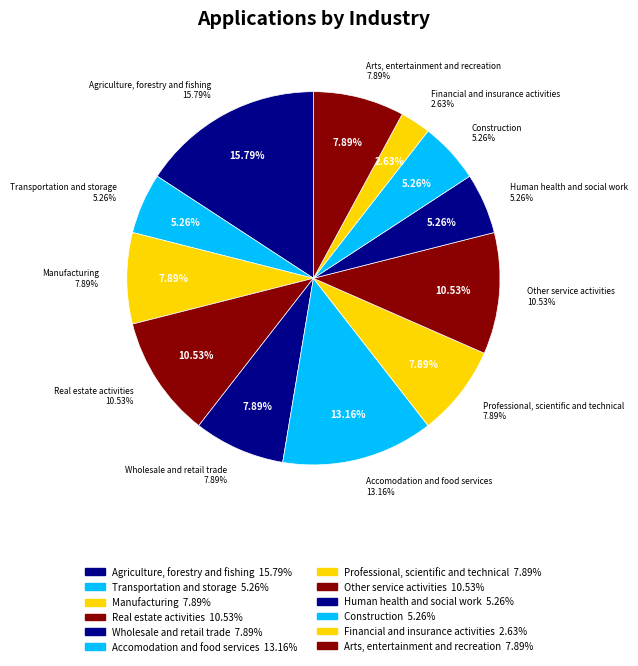

Which has a higher value, Financial and insurance activities or Arts, entertainment and recreation?

Arts, entertainment and recreation